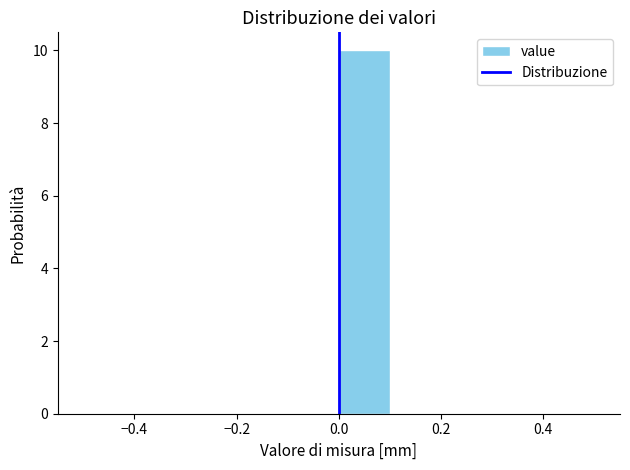

Reading left to right, list every bar in this chart as the range it spans on the x-axis followed by its height. The values are not printed on the chart, so give them approximately, as read against the axis.

-0.5 to -0.4: 0
-0.4 to -0.3: 0
-0.3 to -0.2: 0
-0.2 to -0.1: 0
-0.1 to 0.0: 0
0.0 to 0.1: 10
0.1 to 0.2: 0
0.2 to 0.3: 0
0.3 to 0.4: 0
0.4 to 0.5: 0